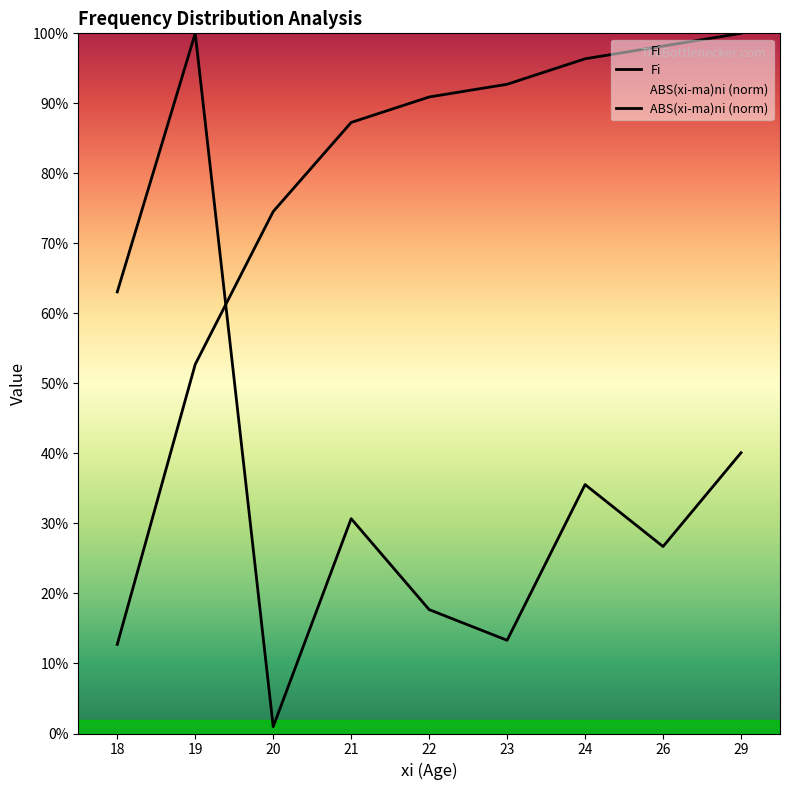

At which category is the sum across all series the highest?

19